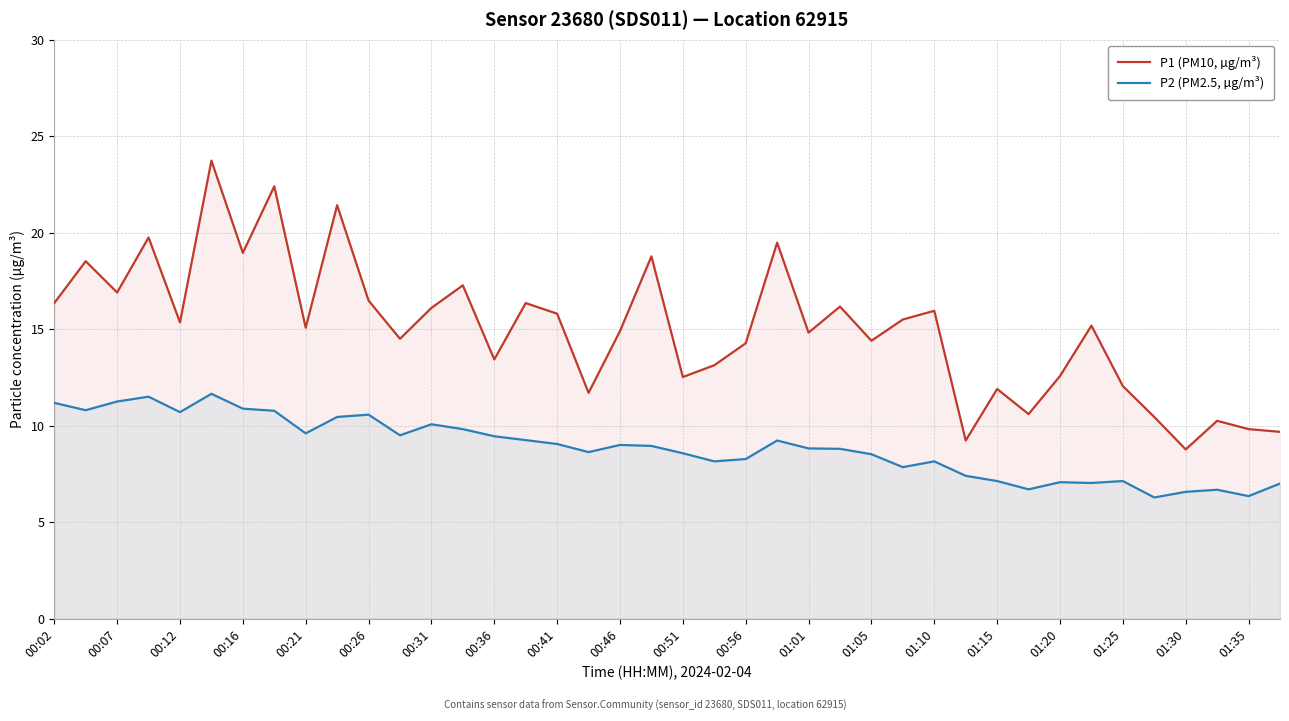

In P2 (PM2.5, µg/m³), how many points are higher than both neighbors (excluding endpoints)?

10